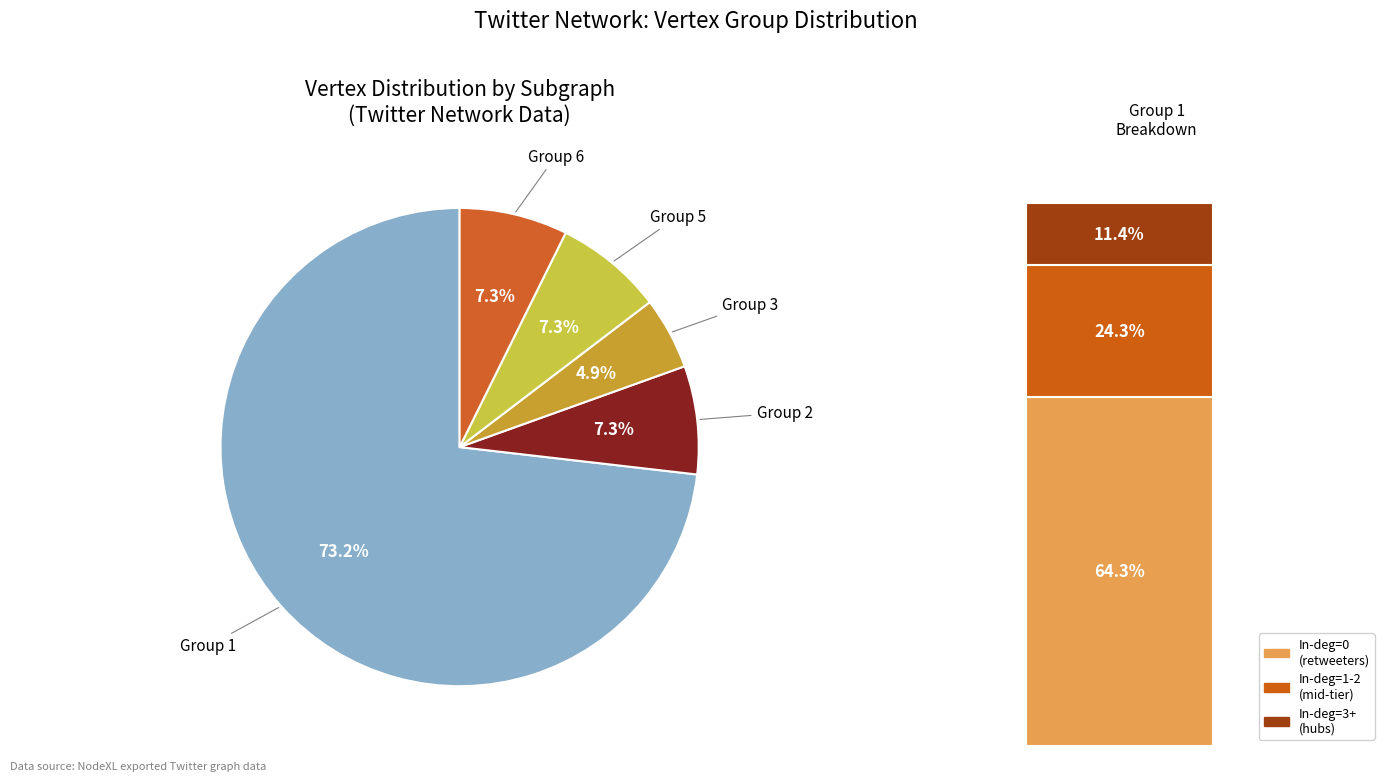

Does Degree=1 (Size=70) account for over 50% of the chart?

No